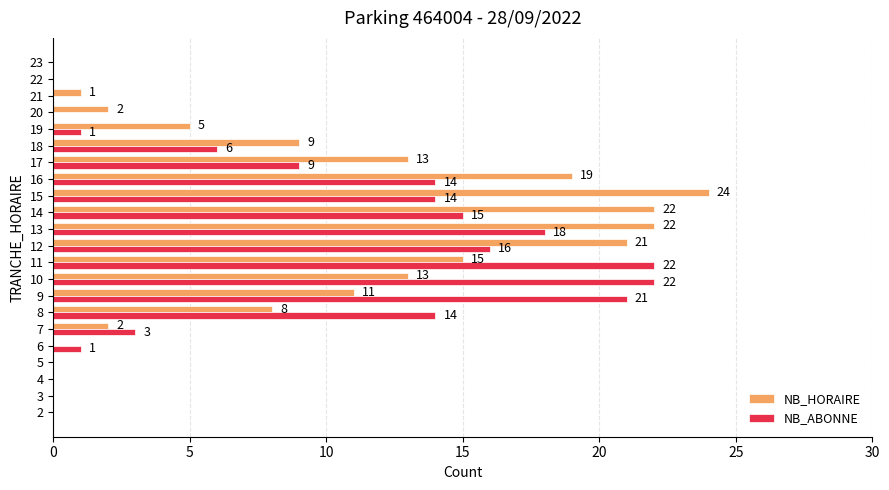

What value does the NB_HORAIRE series have at 12, to the nearest 10?

20